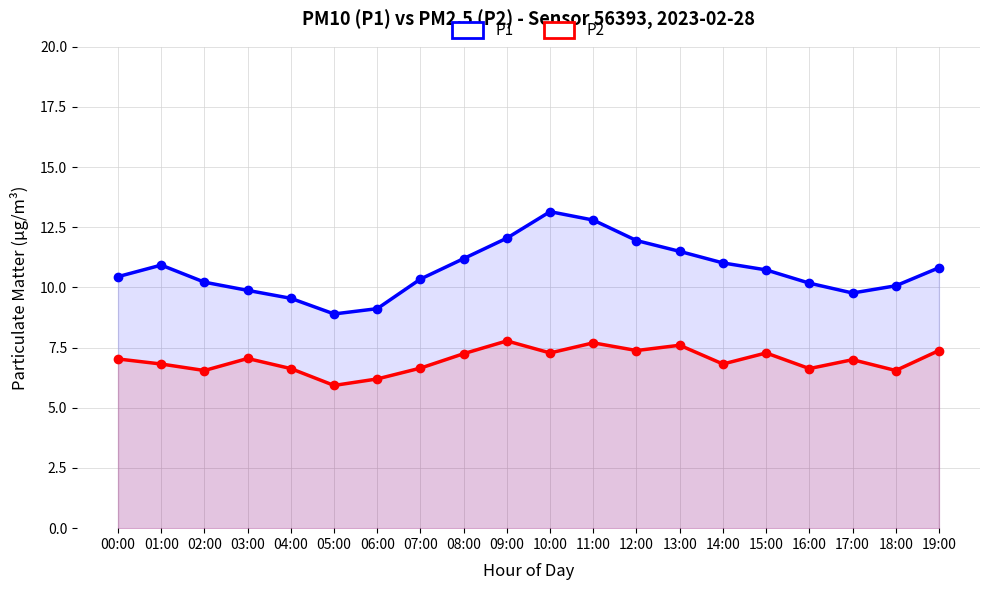

Rank the categories by P1 value from highest to lowest.

10:00, 11:00, 09:00, 12:00, 13:00, 08:00, 14:00, 01:00, 19:00, 15:00, 00:00, 07:00, 02:00, 16:00, 18:00, 03:00, 17:00, 04:00, 06:00, 05:00